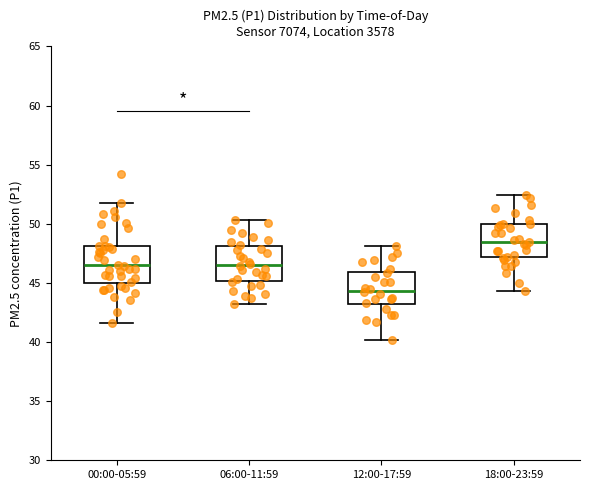

Which box has the lowest median line?

12:00-17:59